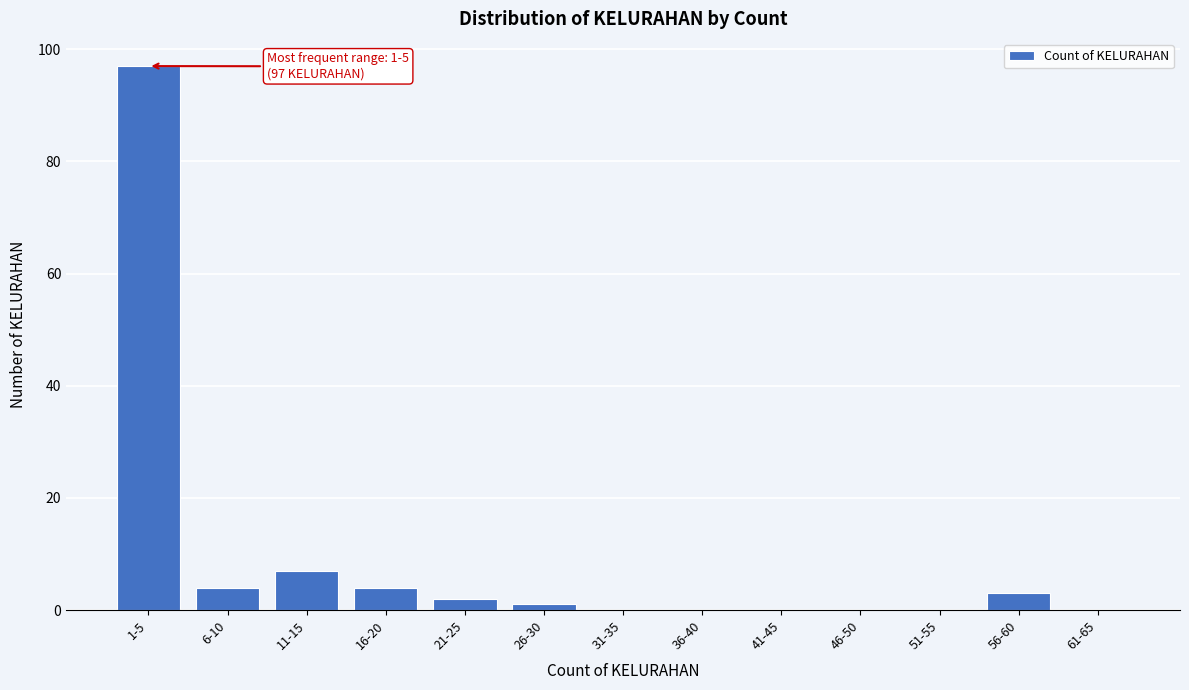

Reading right to left, extract all data points from this chart.

61-65=0	56-60=3	51-55=0	46-50=0	41-45=0	36-40=0	31-35=0	26-30=1	21-25=2	16-20=4	11-15=7	6-10=4	1-5=97